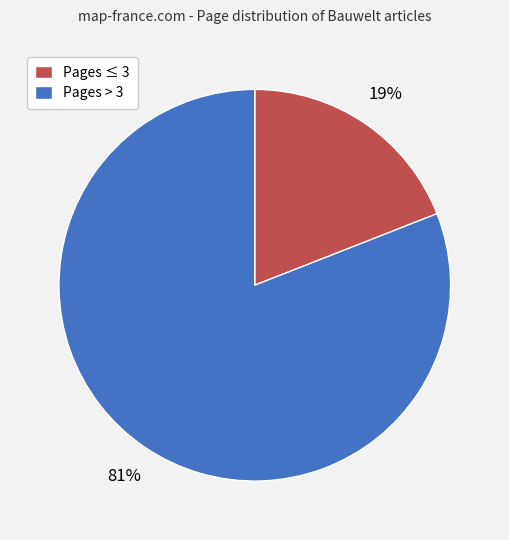

To the nearest percent, what percentage of the pie is Pages > 3?

81%